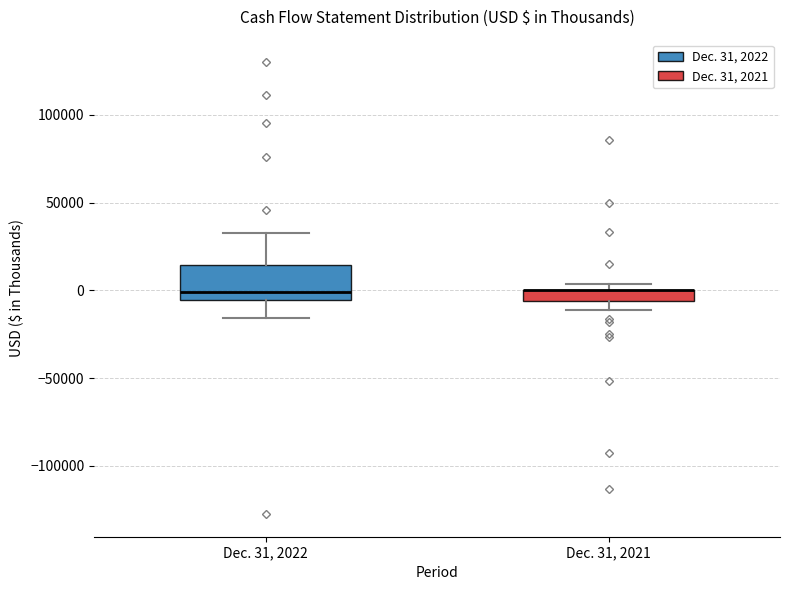

Comparing the boxes themselves (not the whiskers), which one is the tallest?

Dec. 31, 2022